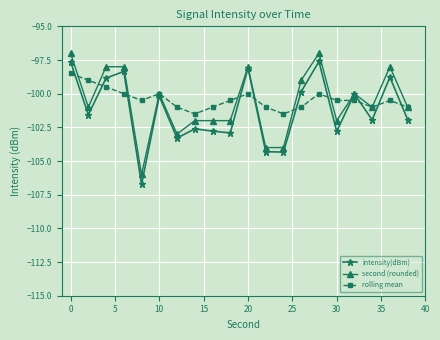

What is the smallest value displayed?

-106.7